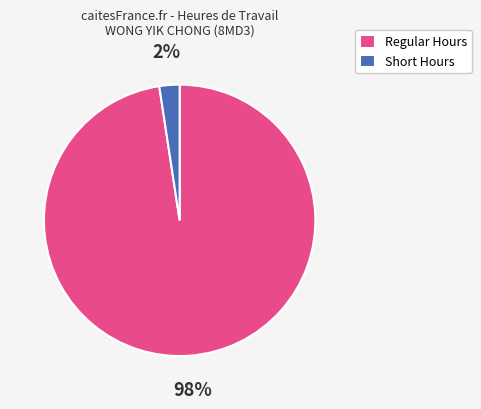

Do Short Hours and Regular Hours together represent more than half of the pie?

Yes